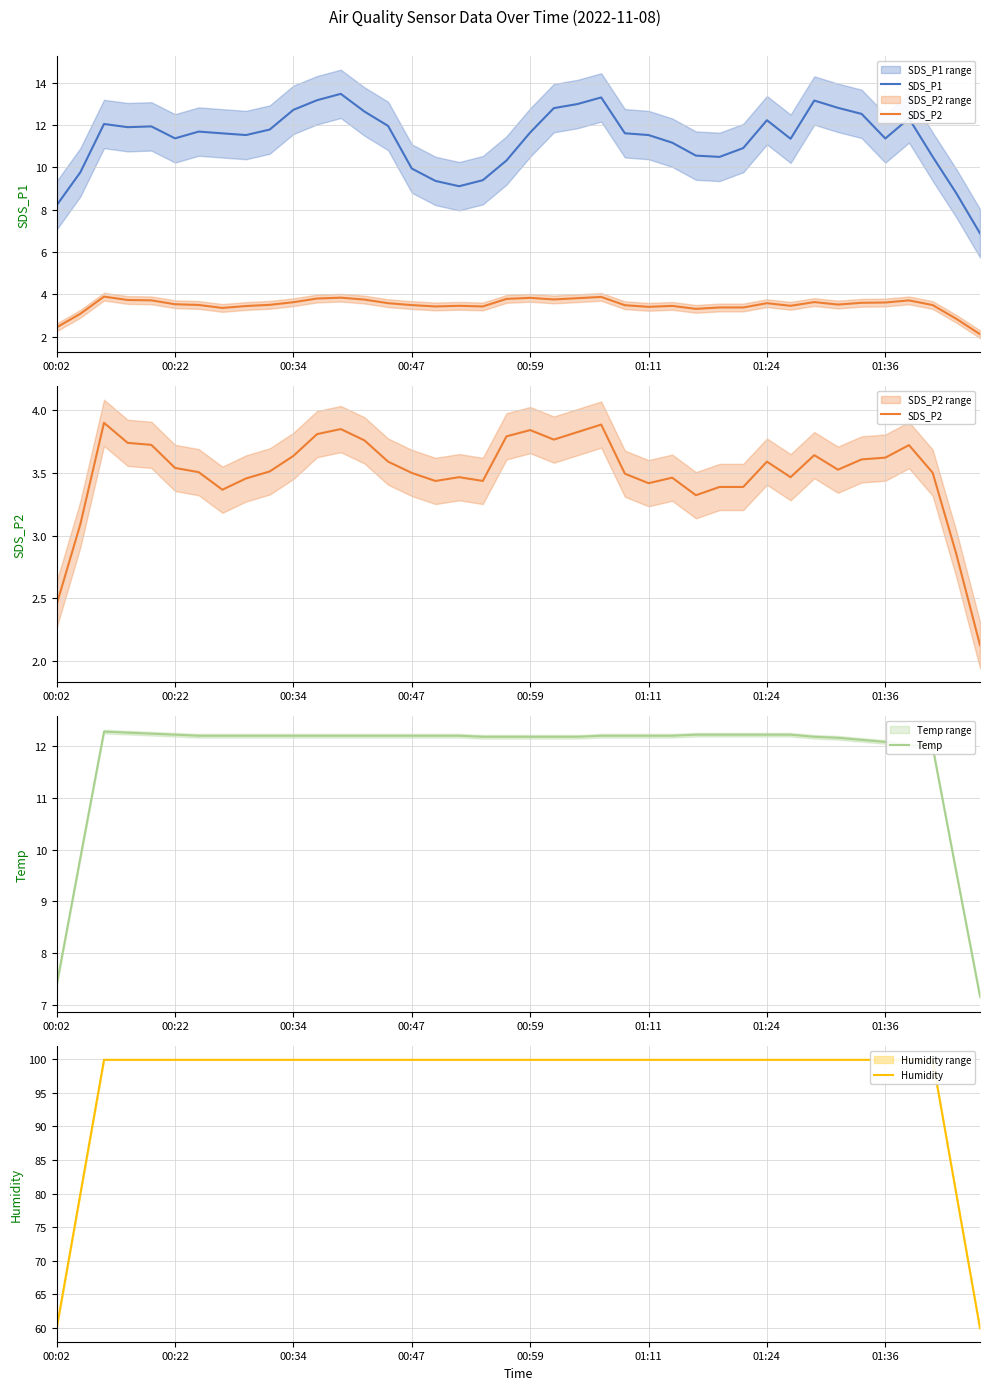

True or false: Temp has a value of 12.2 at 00:22.

True